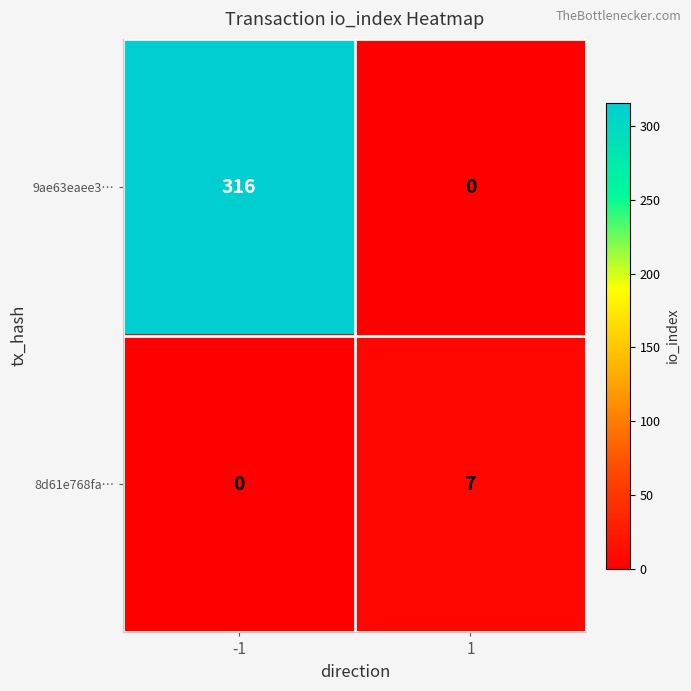

The value of 8d61e768fa… at -1 is 4. True or false?

False